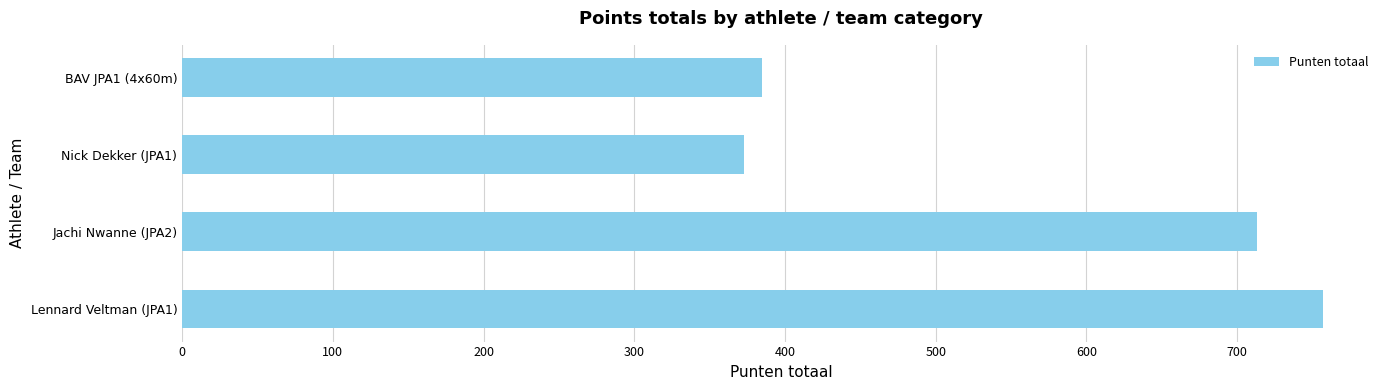

Rank the categories by value from lowest to highest.

Nick Dekker (JPA1), BAV JPA1 (4x60m), Jachi Nwanne (JPA2), Lennard Veltman (JPA1)